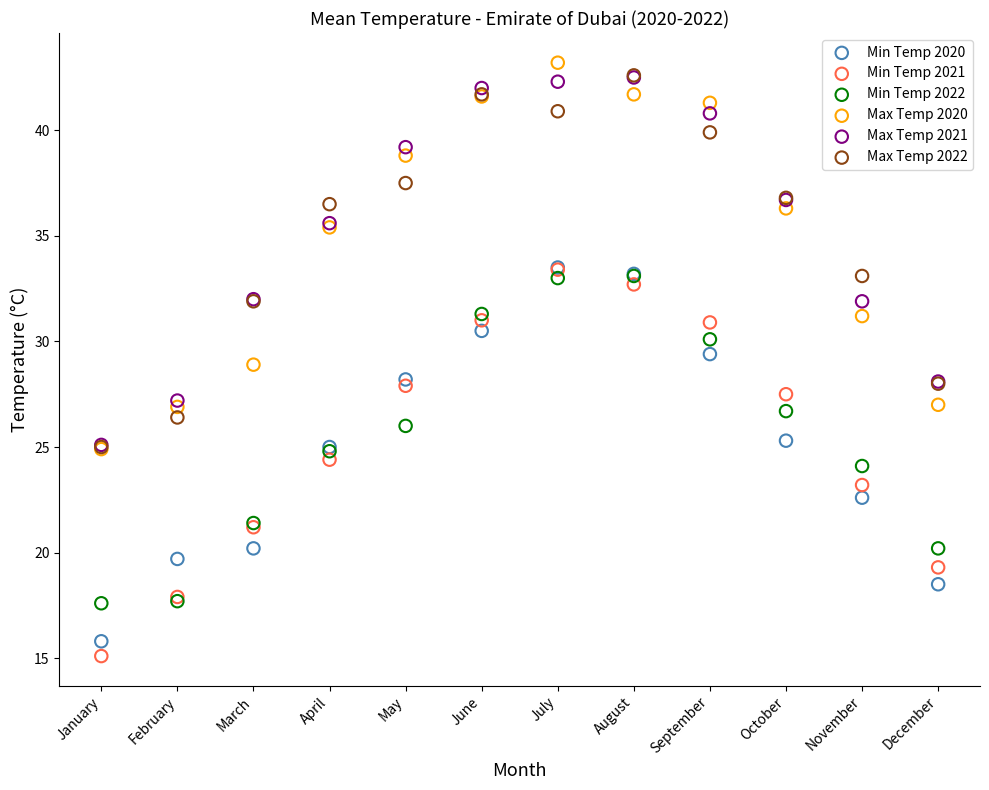

Which series contains the lowest Y value?

Min Temp 2021